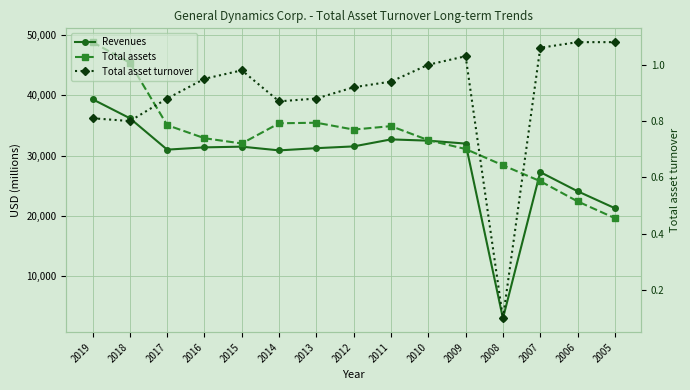

Is the value of Revenues at 2015 greater than the value of Total asset turnover at 2007?

Yes